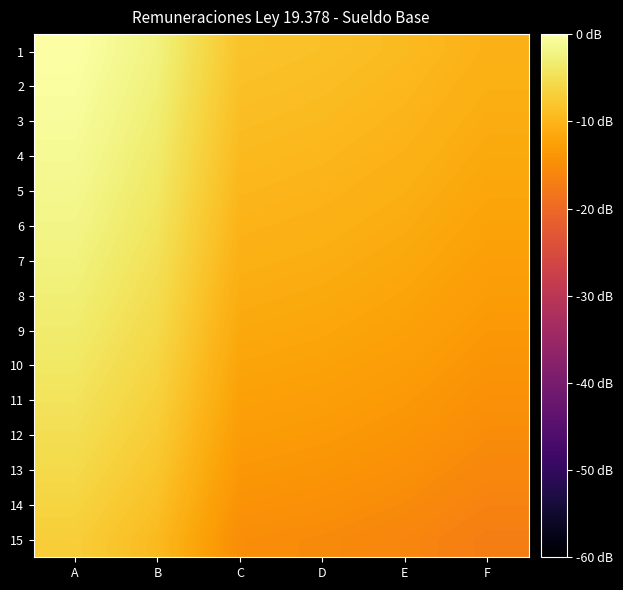

The 3 series shows -13.7 at C. True or false?

True